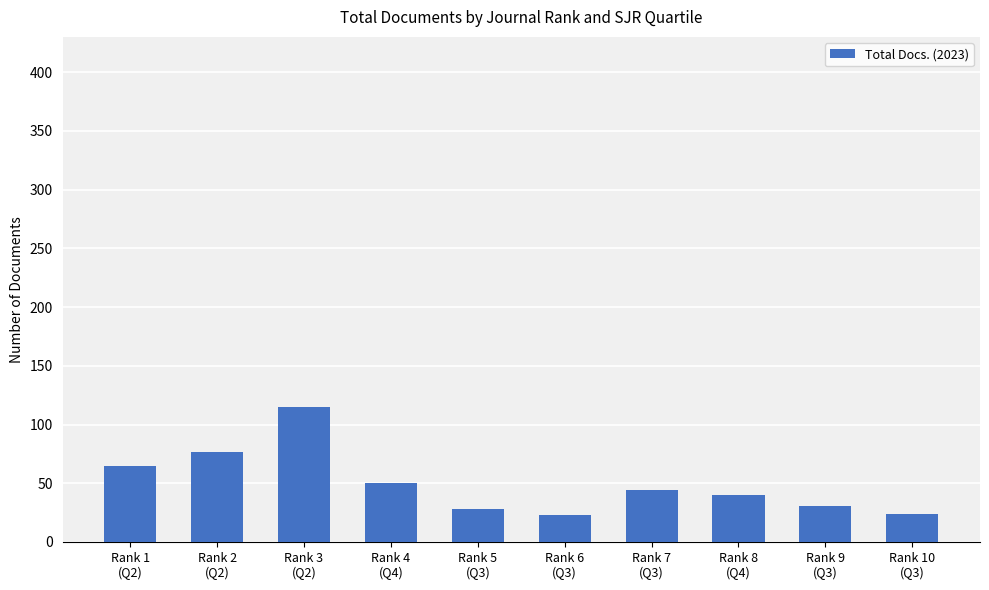

Where is the data nearest to the value 69?

Rank 1
(Q2)